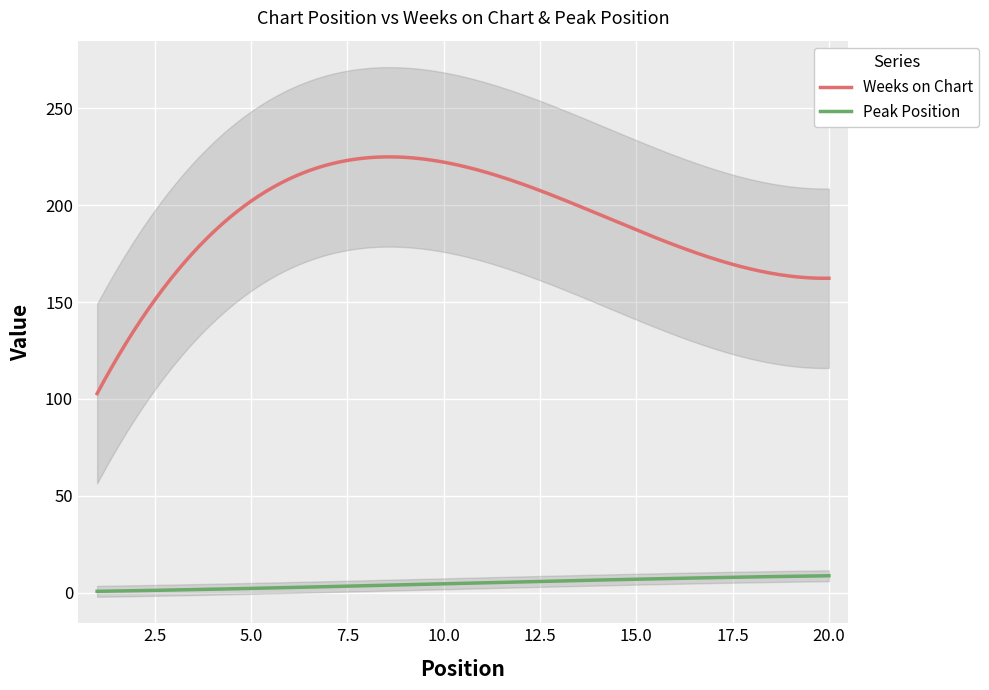

True or false: Weeks on Chart and Peak Position intersect in this chart.

False